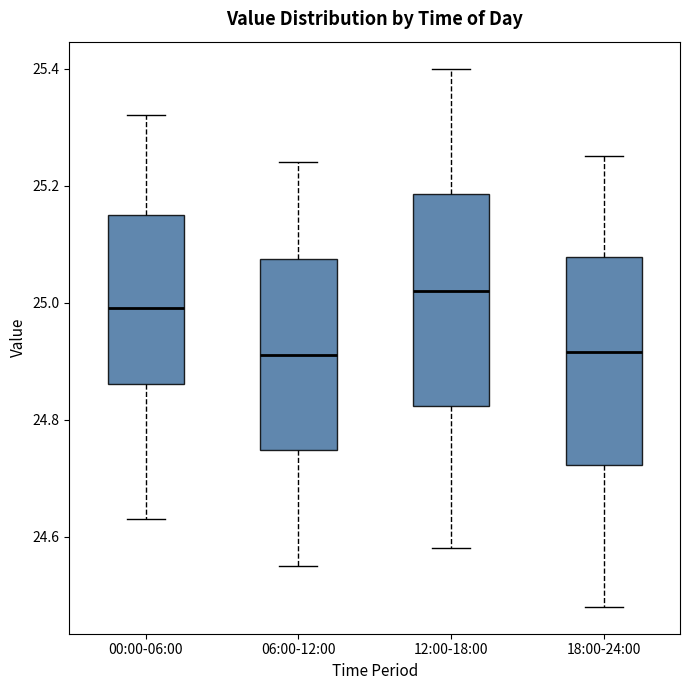

Reading left to right, read every box against the y-axis: the position of its median line, the range the box covers, and the ends of its whiskers. The values are not printed on the chart, so give them approximately, as read against the axis.

00:00-06:00: median 25.00, box 24.86 to 25.16, whiskers 24.64 to 25.32
06:00-12:00: median 24.92, box 24.74 to 25.08, whiskers 24.56 to 25.24
12:00-18:00: median 25.02, box 24.82 to 25.18, whiskers 24.58 to 25.40
18:00-24:00: median 24.92, box 24.72 to 25.08, whiskers 24.48 to 25.26